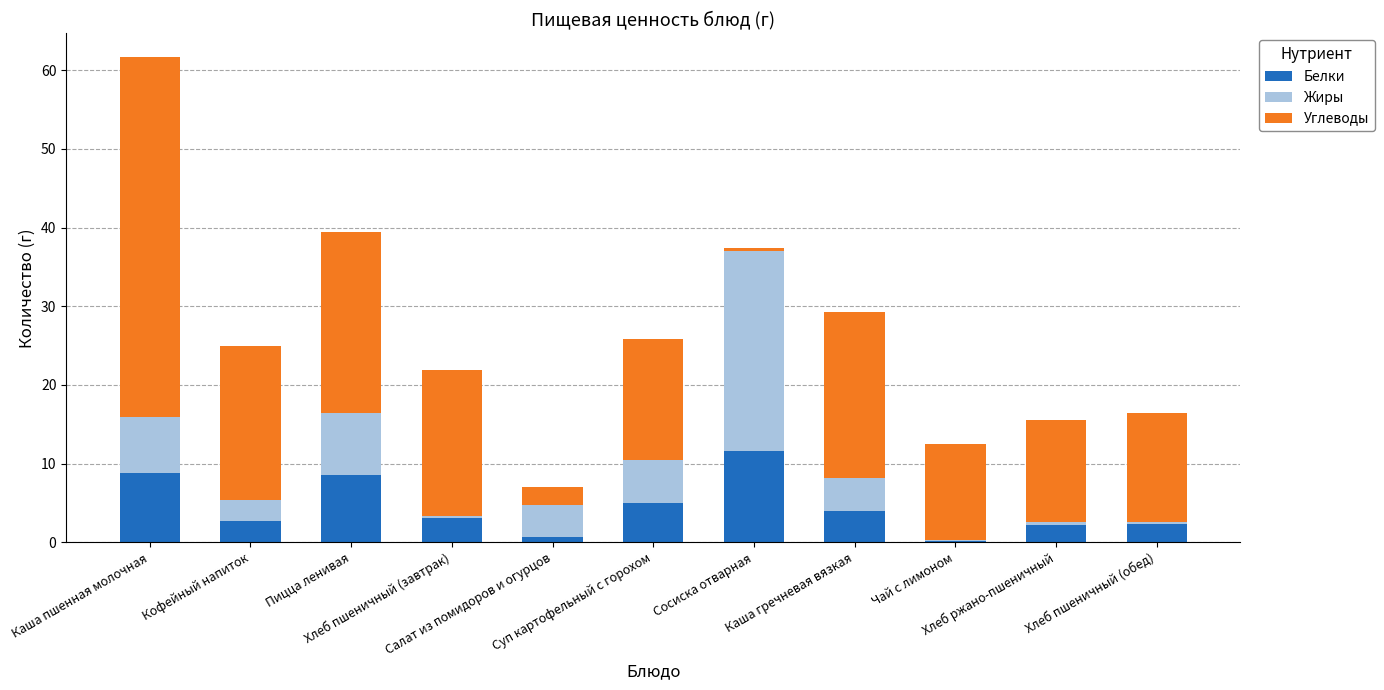

What is the sum of all Белки values?

49.1